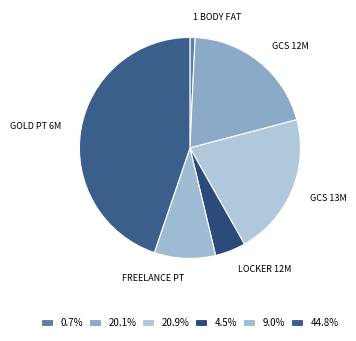

Count the number of slices in the pie.

6